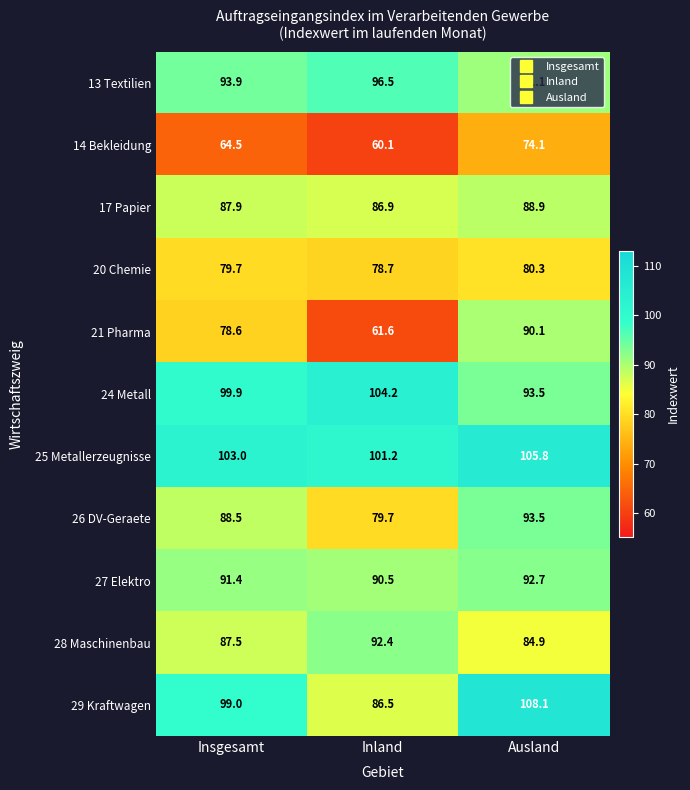

At which category is the sum across all series the highest?

Ausland